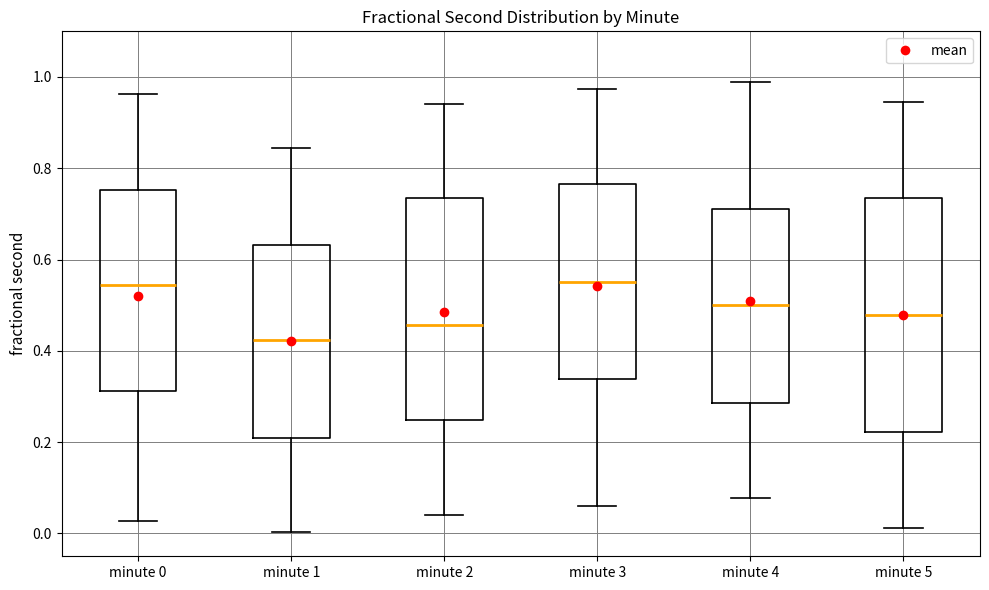

Where is the lower edge of the box for minute 3 on the y-axis? The values are not printed on the chart, so give them approximately, as read against the axis.

0.34